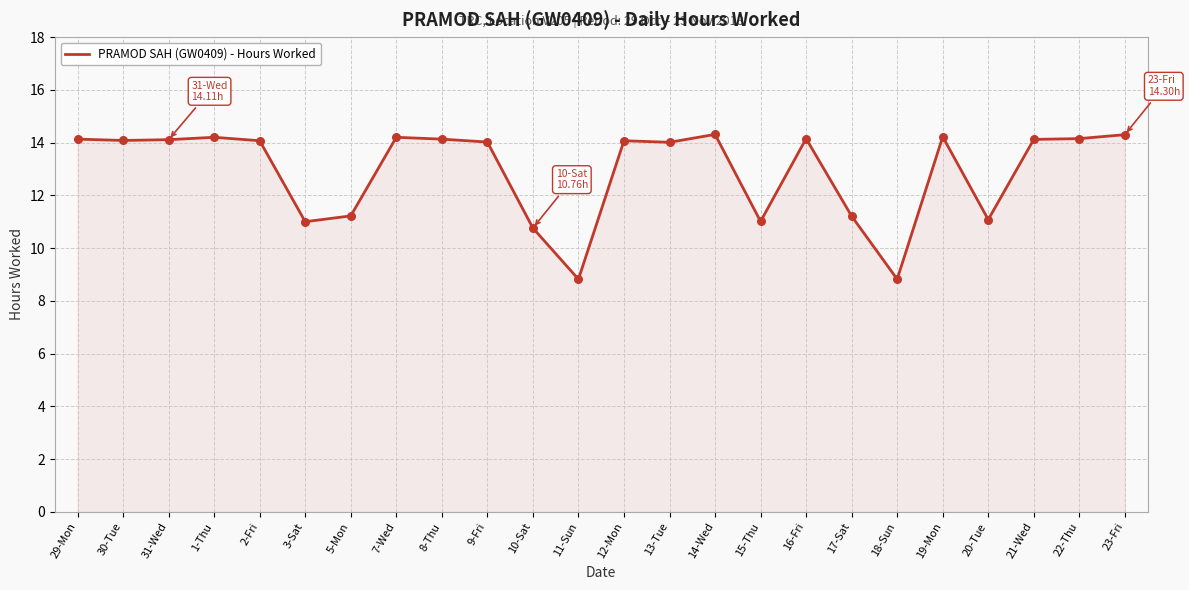

Which has a higher value, 15-Thu or 9-Fri?

9-Fri